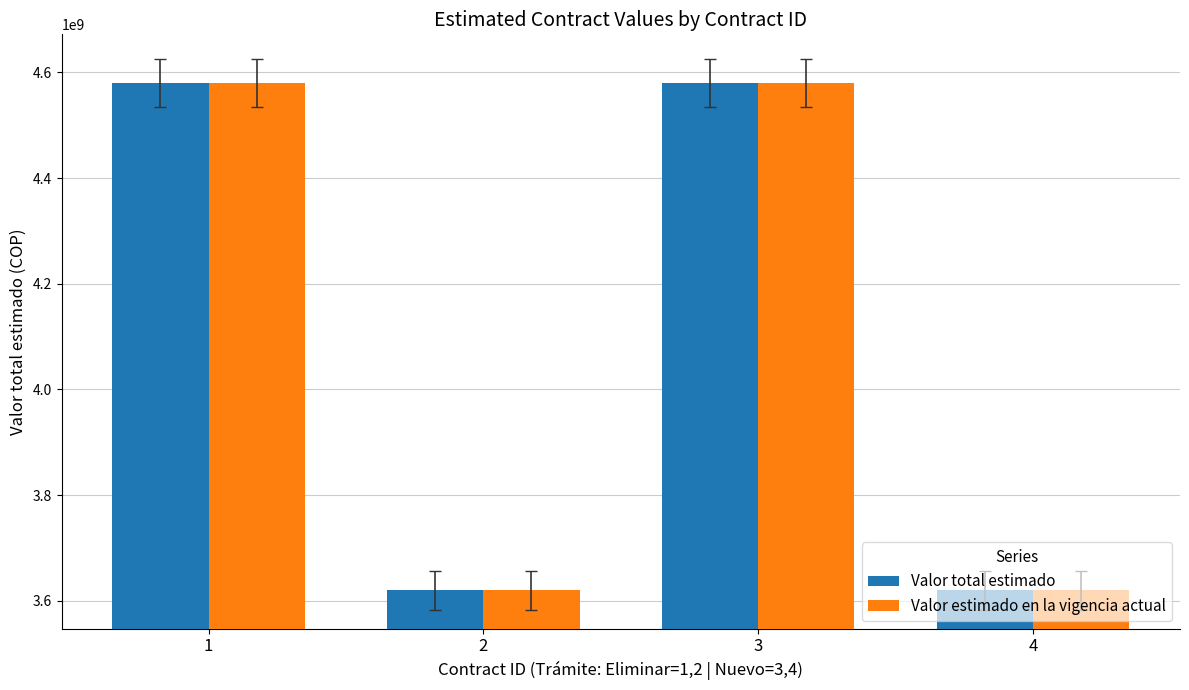

What is the total value across all series at 1?

9161004808